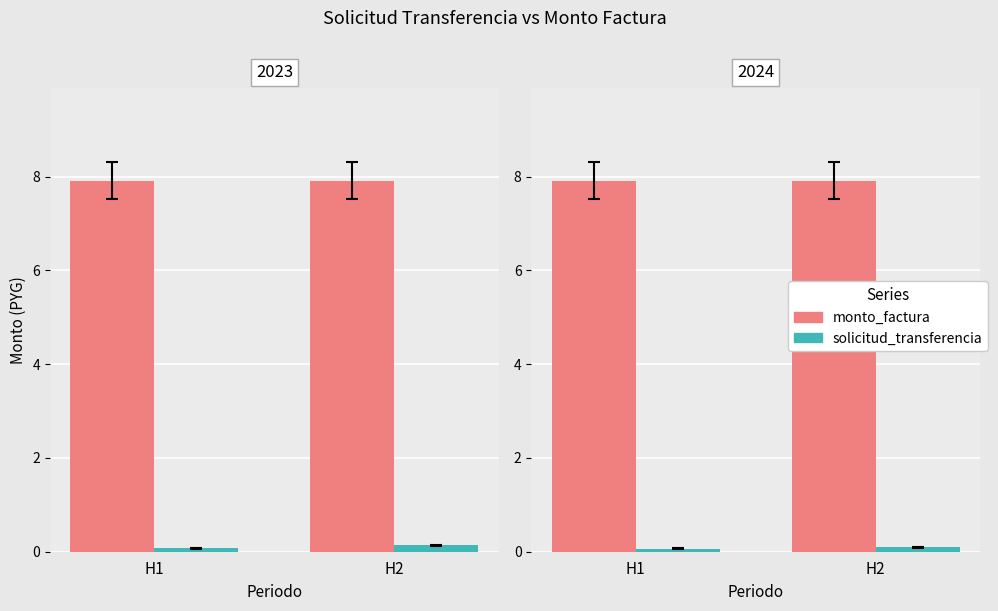

At which label does solicitud_transferencia reach its minimum?

H1